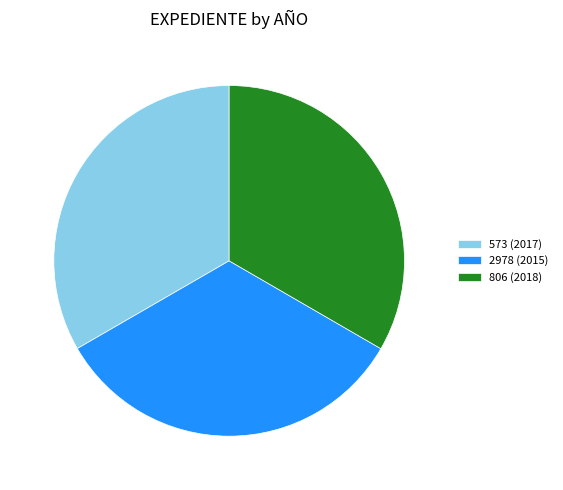

How many segments does this pie chart have?

3